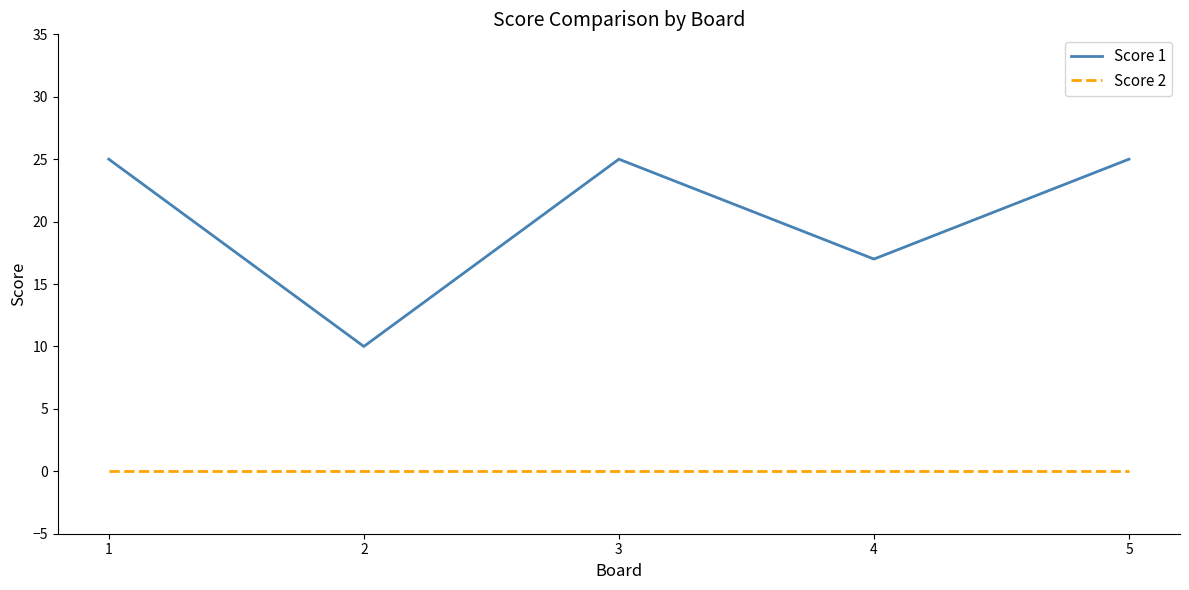

What is the greatest value displayed?

25